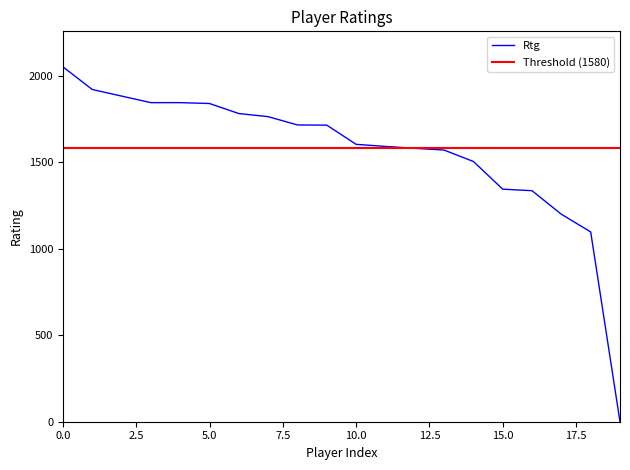

At which label is the value closest to 1025?

Berezovskaya Vera